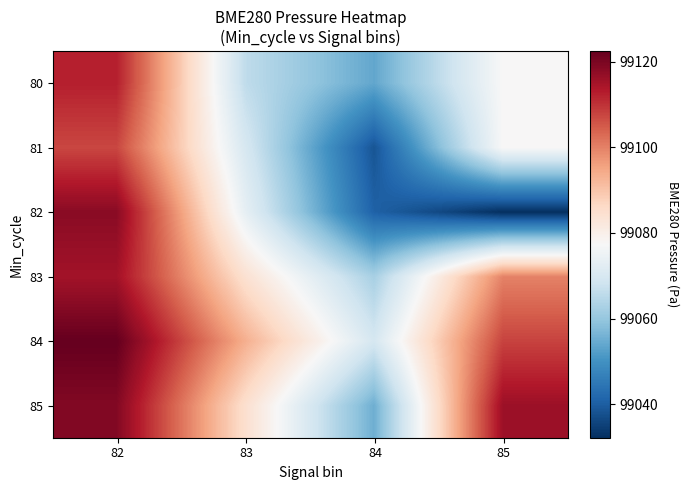

Count the number of categories in the chart.

4